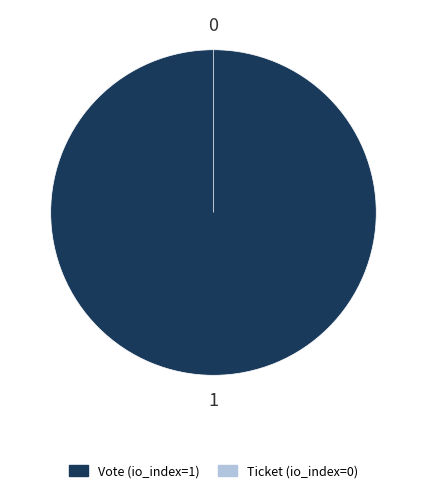

Rank the categories by value from highest to lowest.

Vote (io_index=1), Ticket (io_index=0)